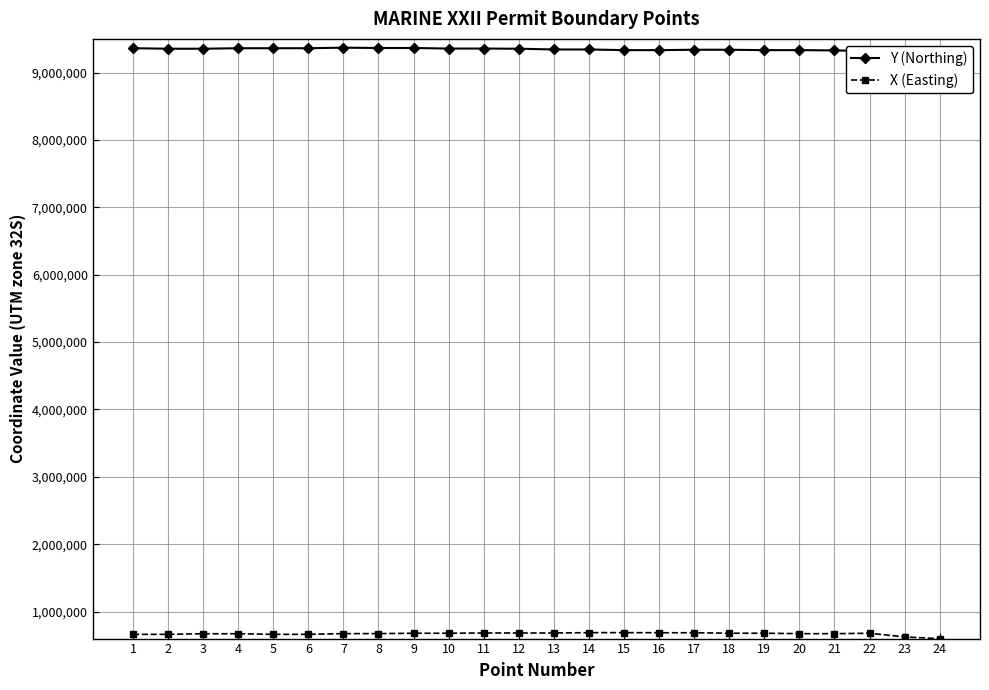

What are all the series names shown in the legend?

Y (Northing), X (Easting)